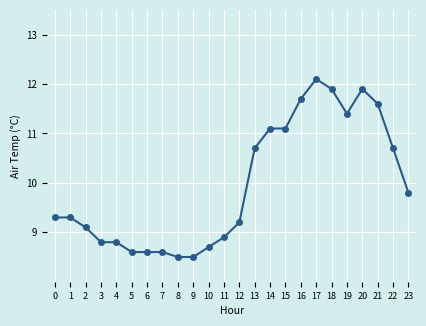

What is the maximum value shown in the chart?

12.1